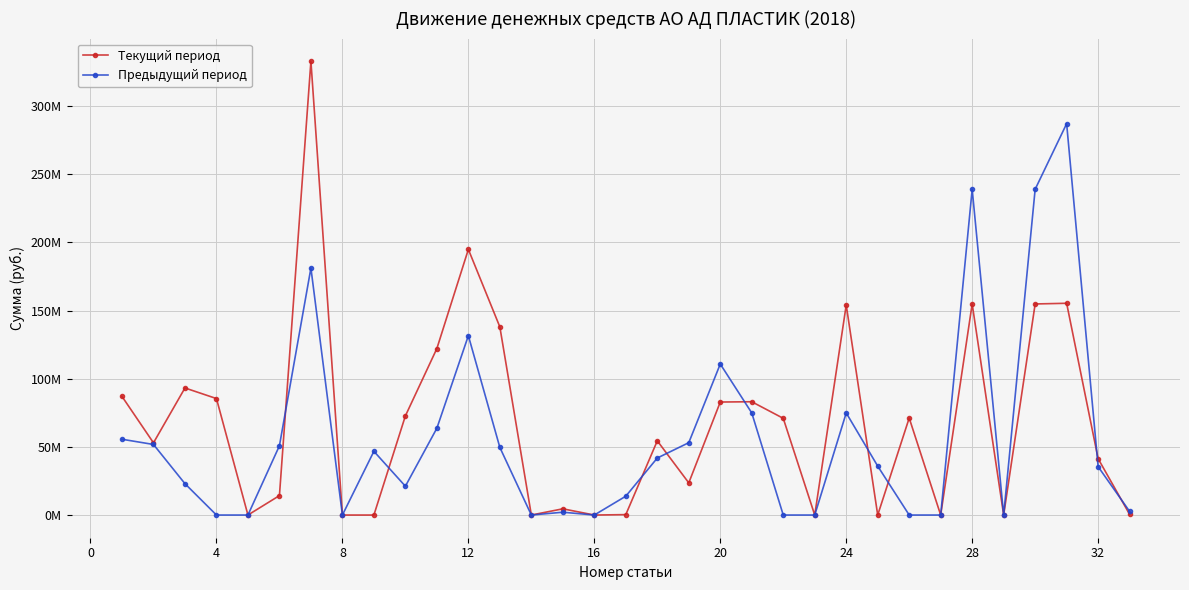

Is this an area chart (filled region under the line)?

No